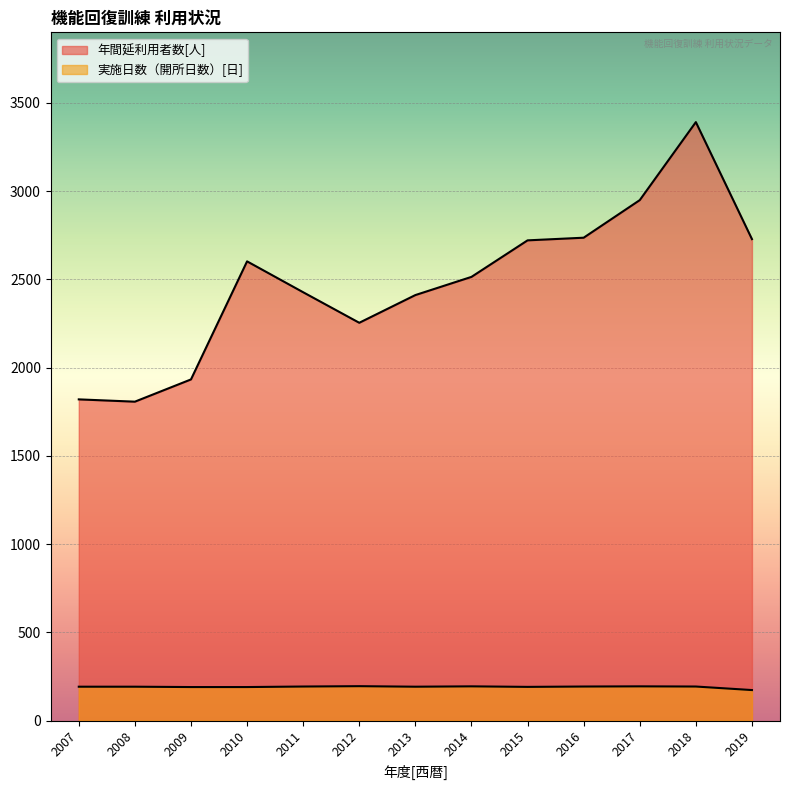

What are all the series names shown in the legend?

年間延利用者数[人], 実施日数（開所日数）[日]